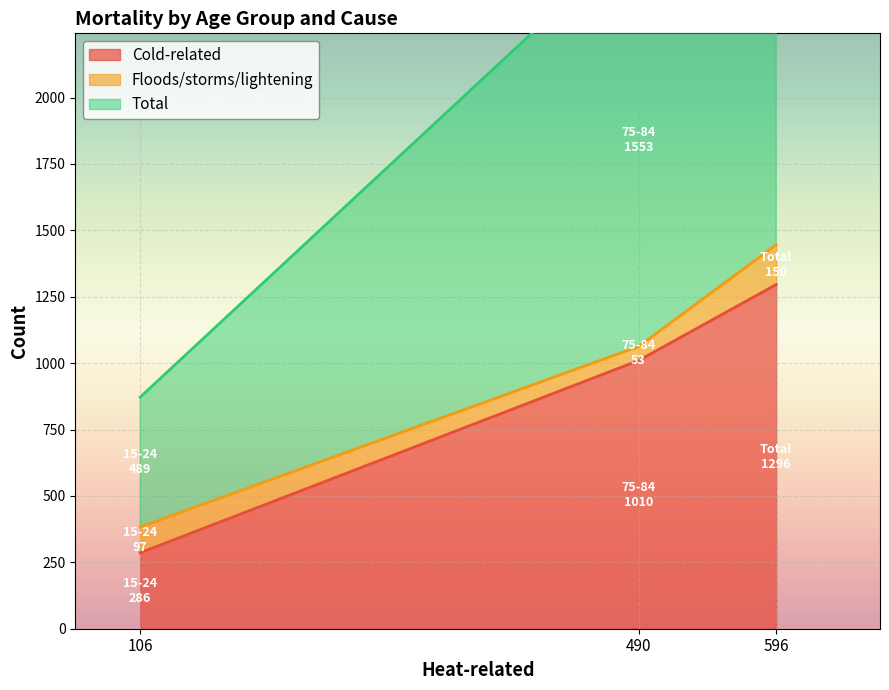

What is the value of the Total point at the 3rd from the left?

3488